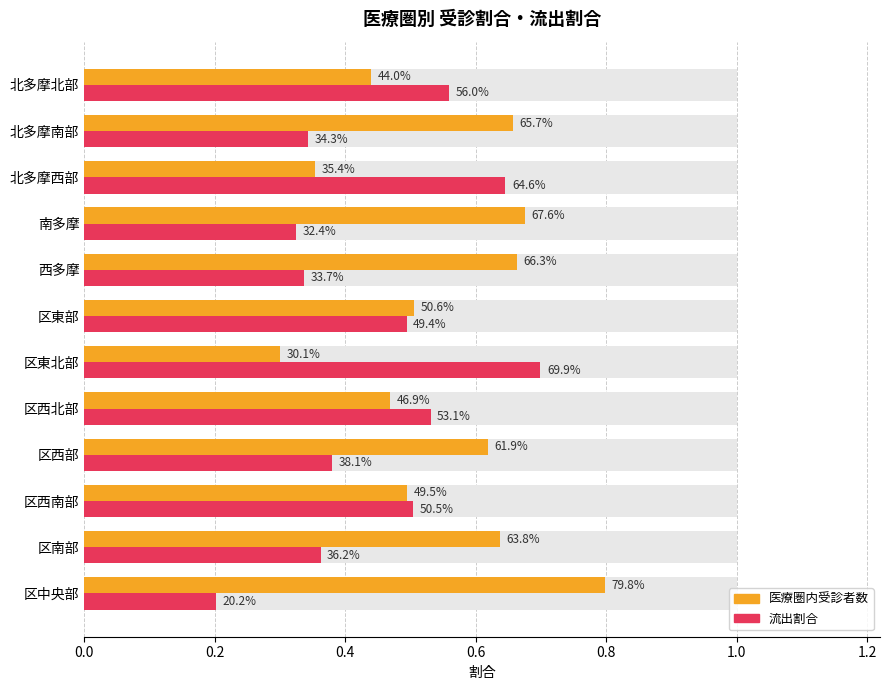

What is the sum of all 医療圏内受診者数 values?

6.6